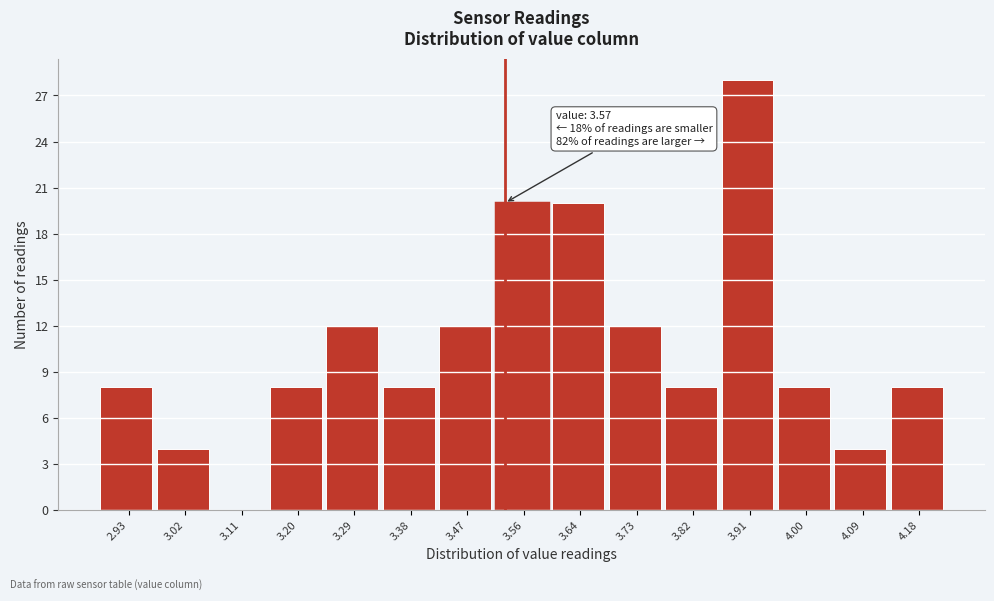

Reading left to right, what are all the values shown in this chart?

2.93=8	3.02=4	3.11=0	3.20=8	3.29=12	3.38=8	3.47=12	3.56=20	3.64=20	3.73=12	3.82=8	3.91=28	4.00=8	4.09=4	4.18=8